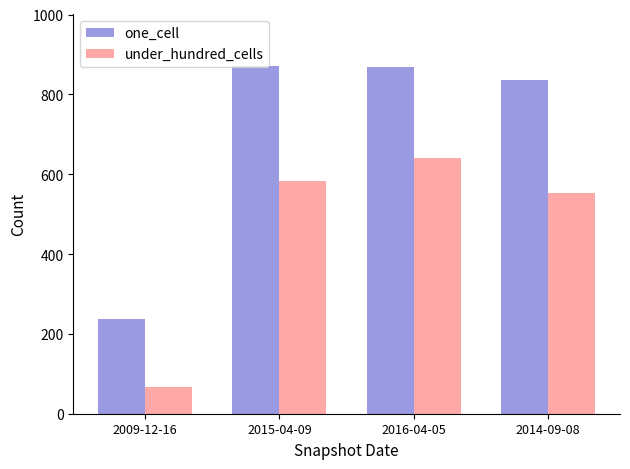

At which label does under_hundred_cells reach its peak?

2016-04-05